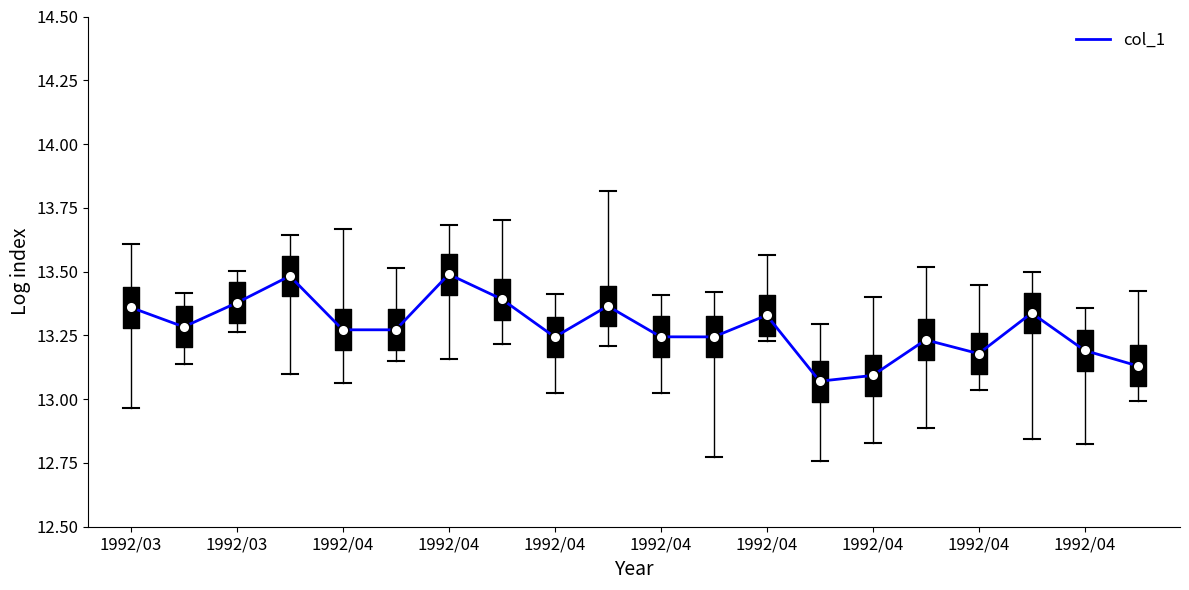

Approximately how many times larger is the value at 17 compared to 1992/04?

1.0